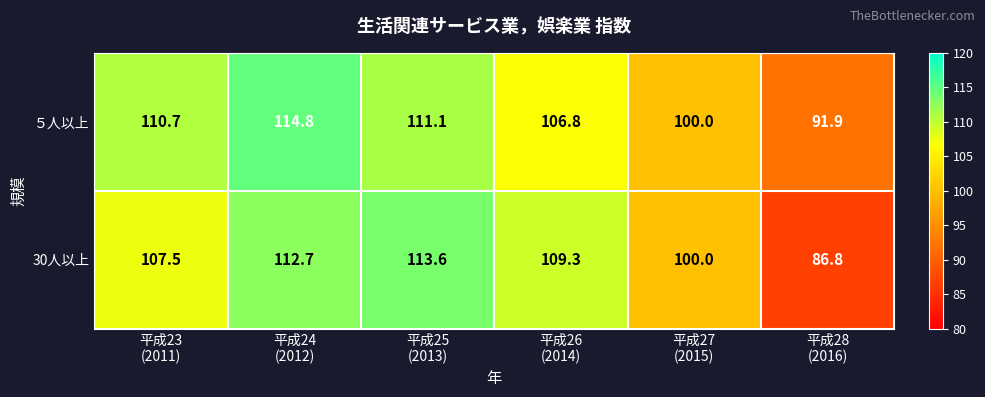

List the series in order of their peak value, highest first.

５人以上, 30人以上